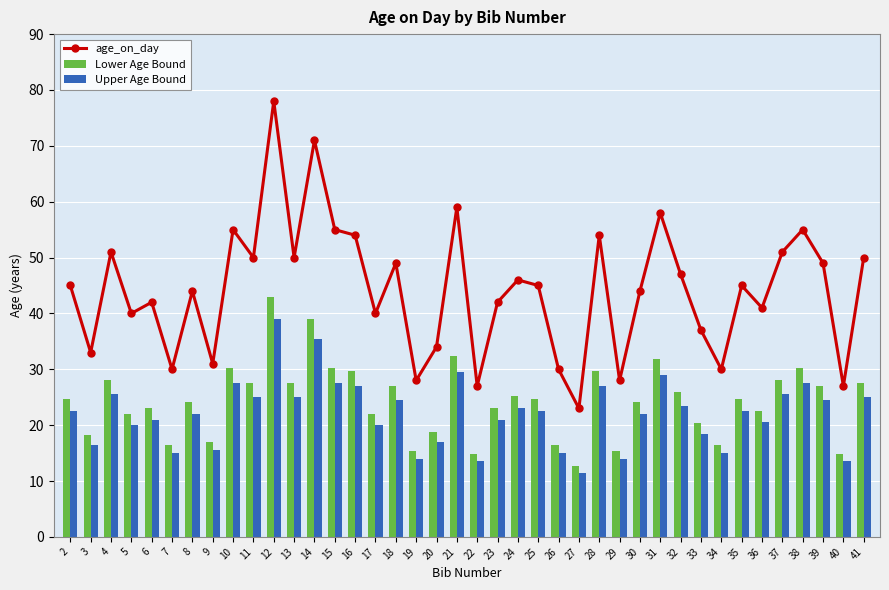

Is it true that Upper Age Bound equals 24.5 at 39?

True